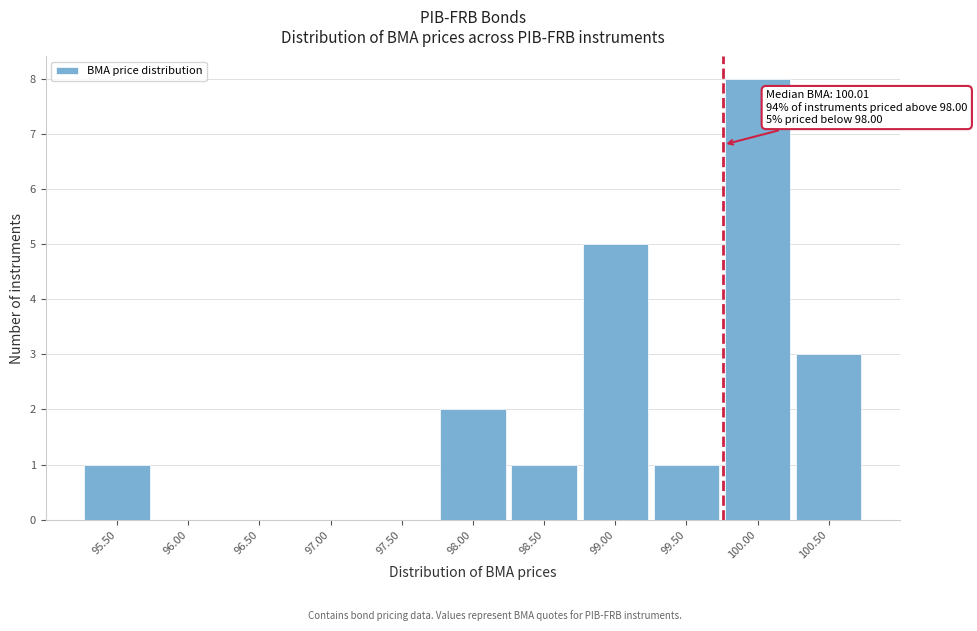

Reading left to right, transcribe all the data shown in this chart.

95.50=1	96.00=0	96.50=0	97.00=0	97.50=0	98.00=2	98.50=1	99.00=5	99.50=1	100.00=8	100.50=3